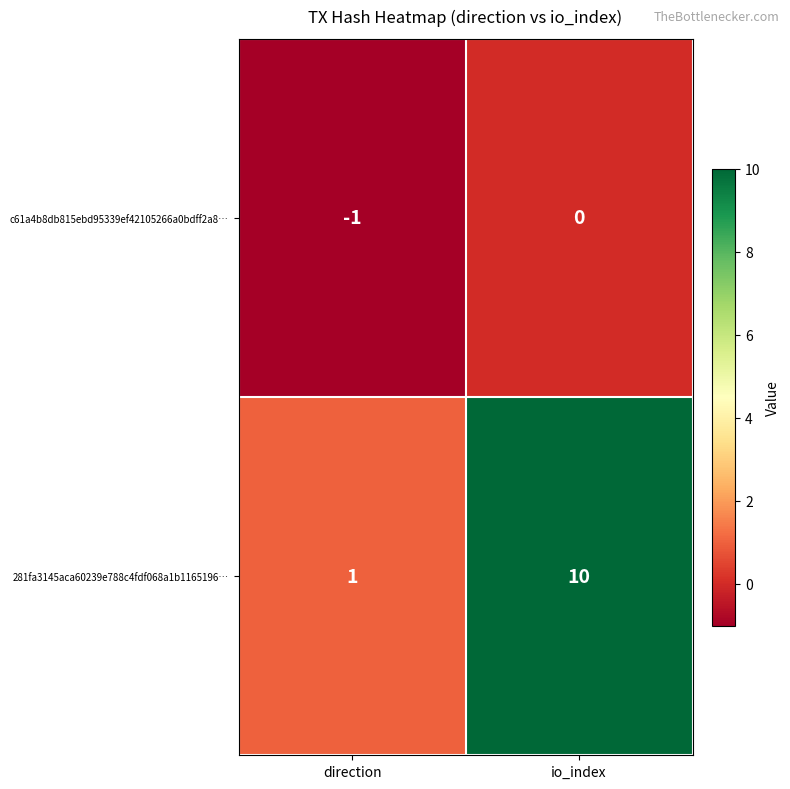

List the series in order of their peak value, highest first.

281fa3145aca60239e788c4fdf068a1b1165196…, c61a4b8db815ebd95339ef42105266a0bdff2a8…